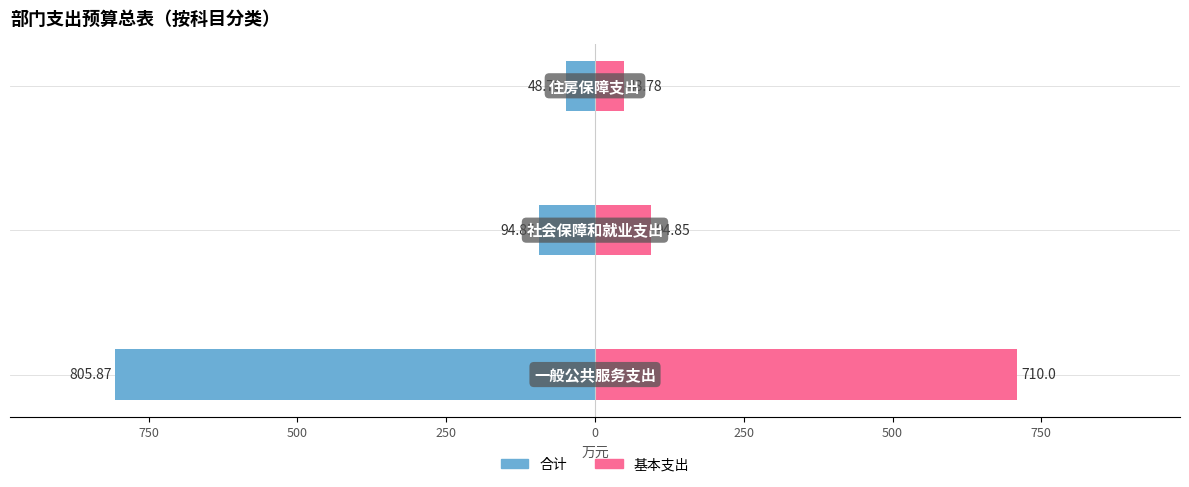

Reading right to left, extract all data points from this chart.

合计: -48.8	-94.8	-805.9
基本支出: 48.8	94.8	710.0